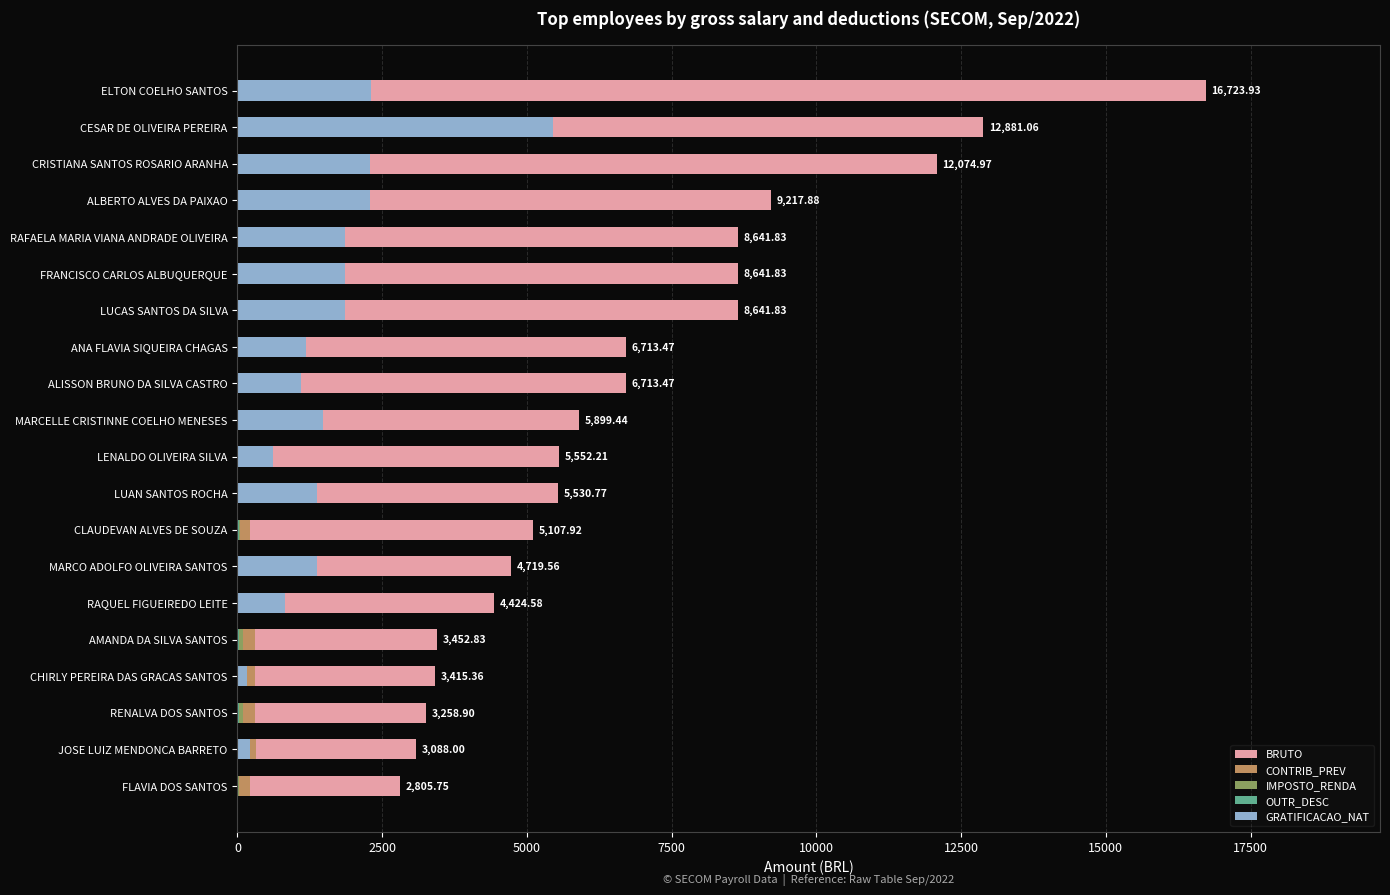

Between RAQUEL FIGUEIREDO LEITE and ALISSON BRUNO DA SILVA CASTRO, which series saw the biggest shift?

BRUTO